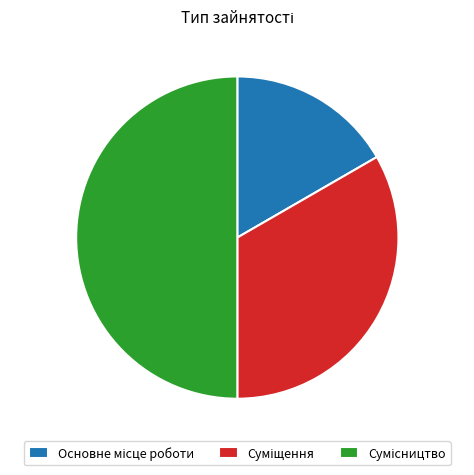

Which has a higher value, Суміщення or Основне місце роботи?

Суміщення